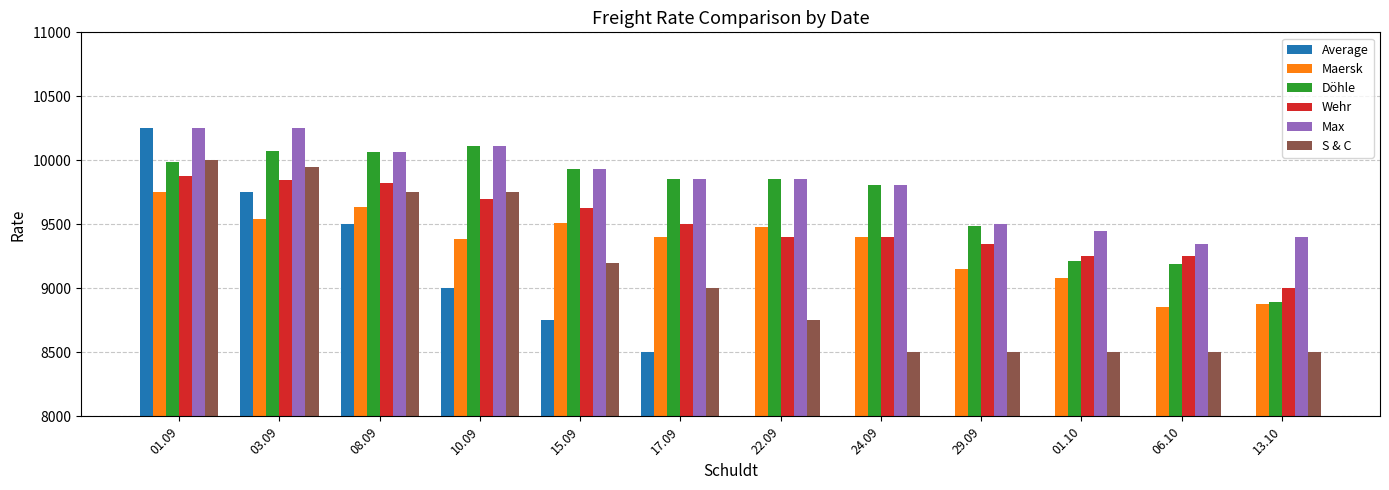

Between 10.09 and 01.10, which series saw the biggest shift?

Average